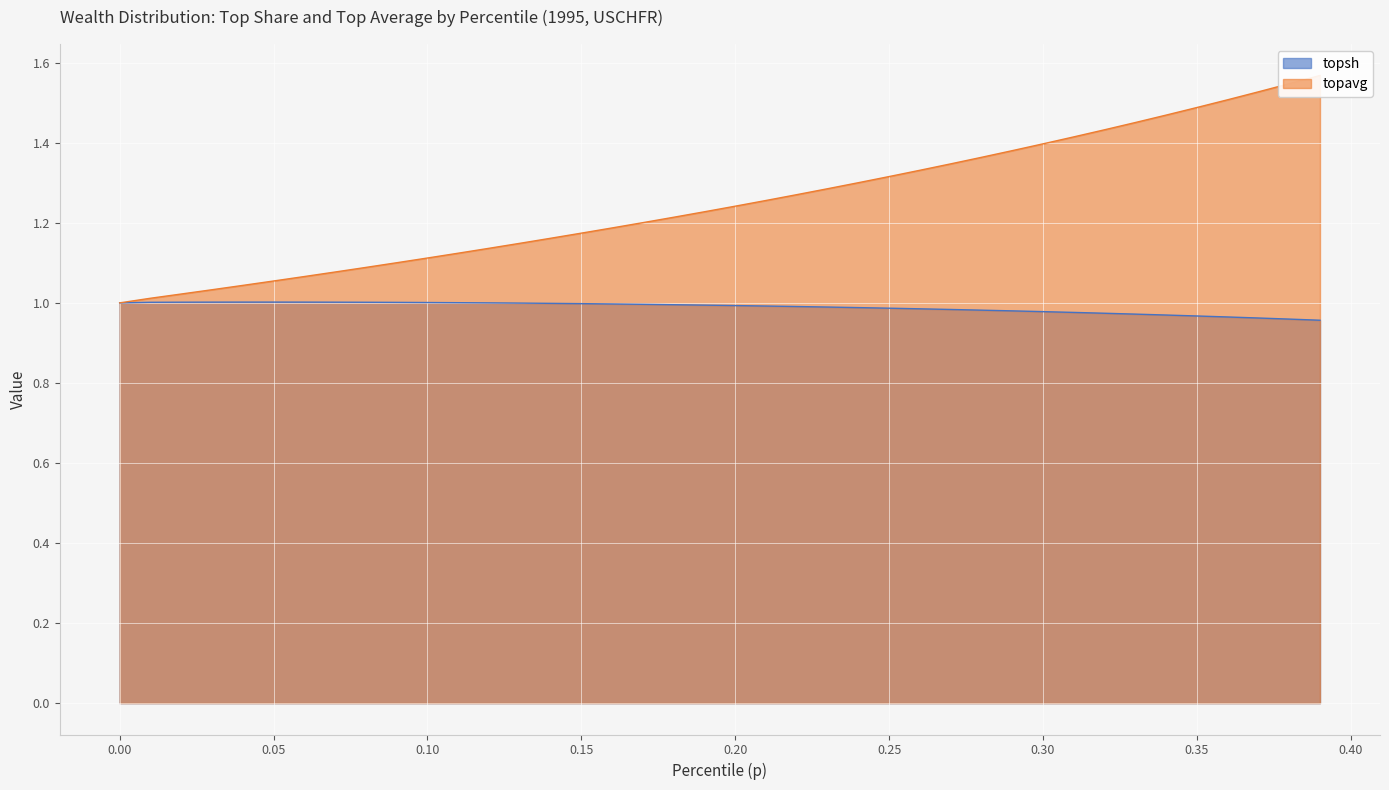

What is the difference between the highest and lowest values at 0.31?

0.4